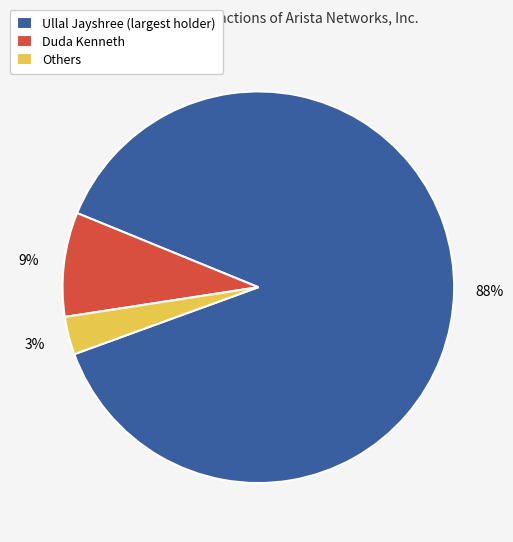

What percentage is the Others slice, to the nearest percent?

3%